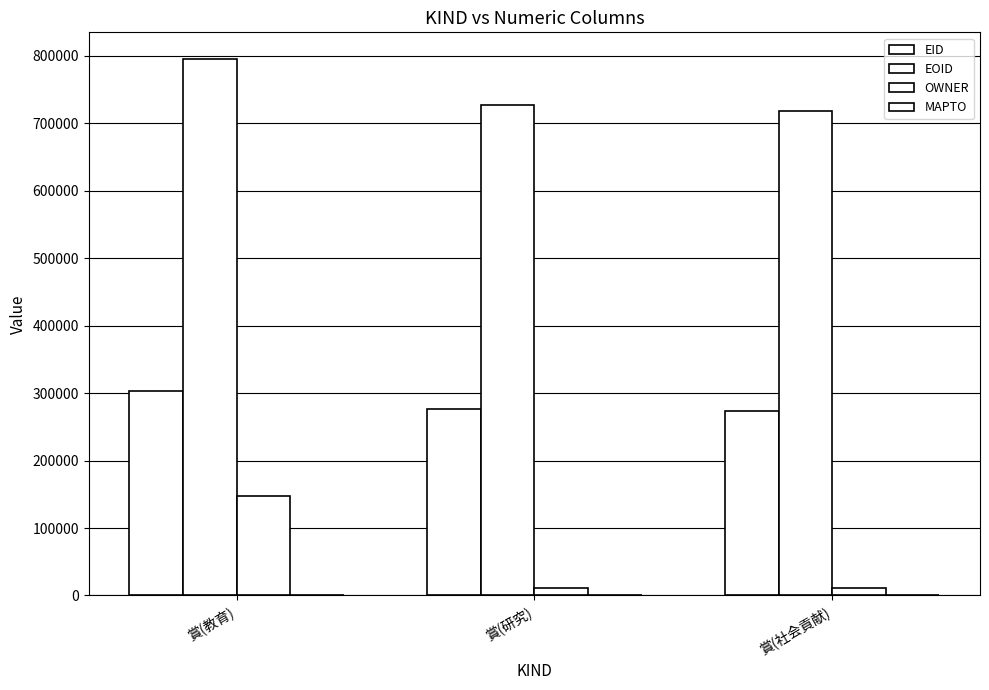

Which series changed the most between 賞(研究) and 賞(社会貢献)?

EOID